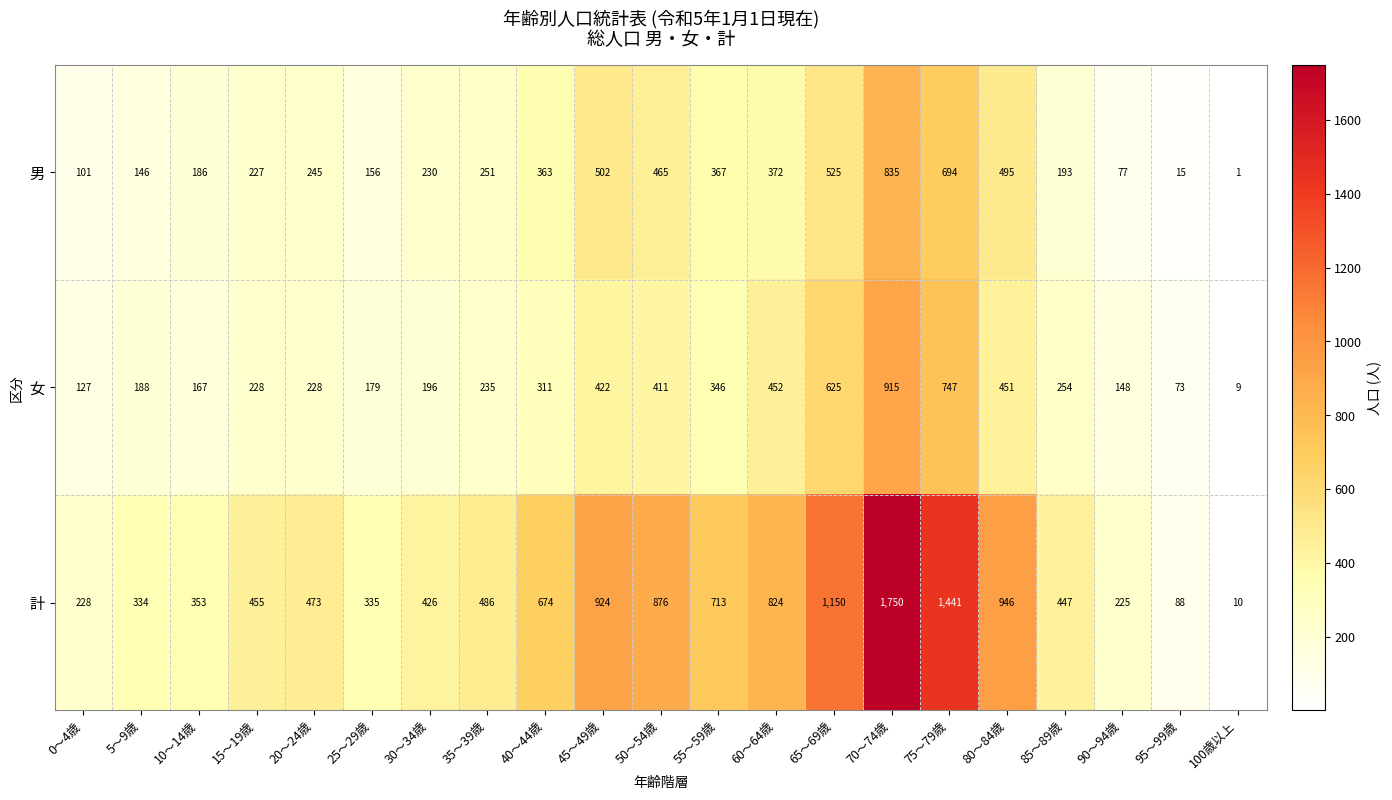

What is the difference between the highest and lowest values at 50～54歳?

465